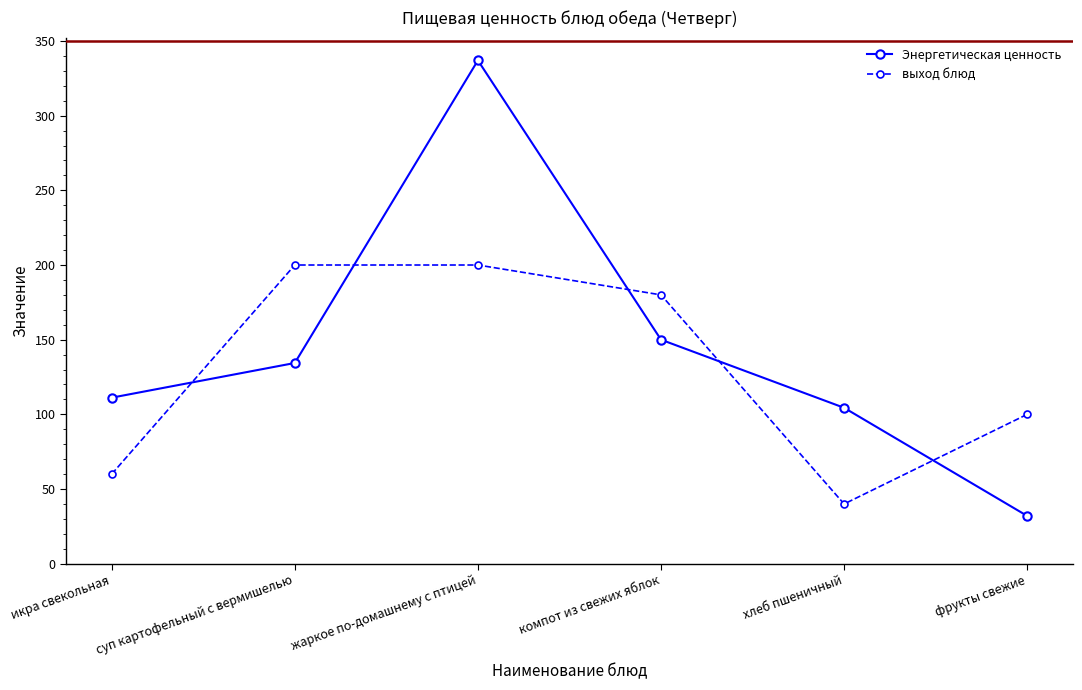

What value does the Энергетическая ценность series have at компот из свежих яблок?

150.0